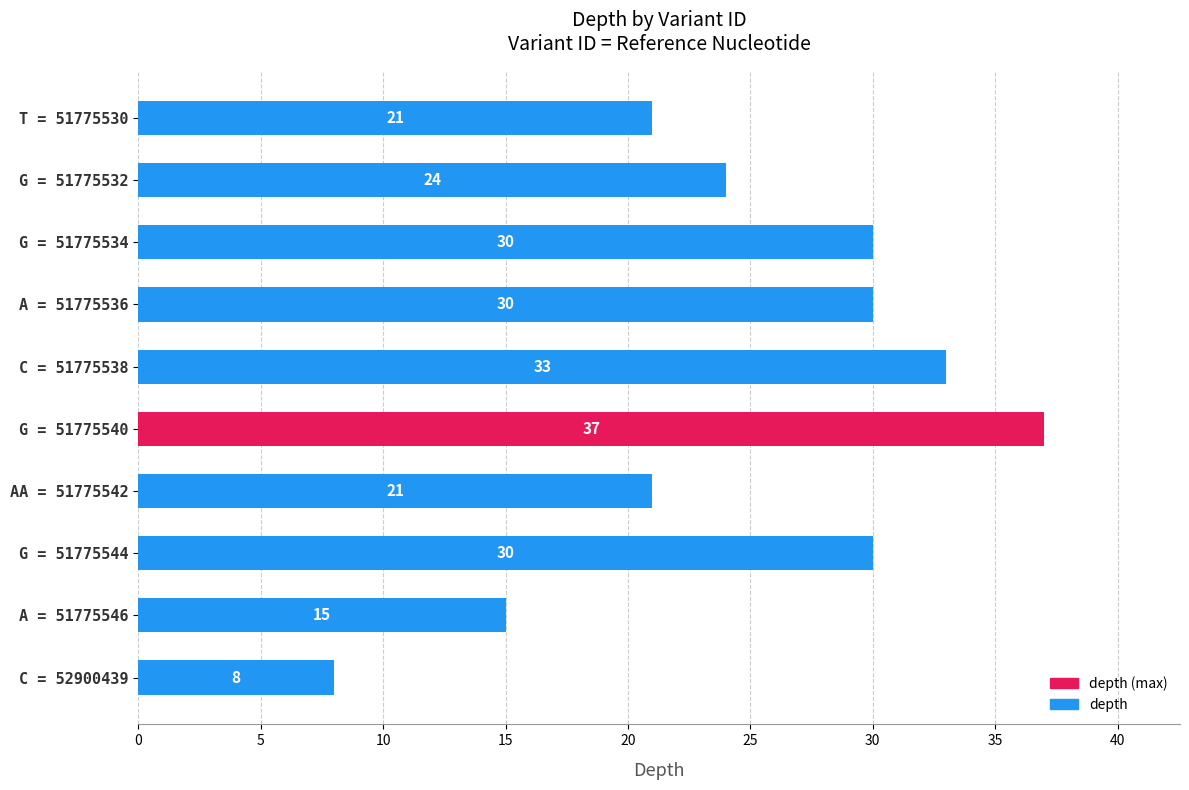

Is it true that the value at G = 51775532 is 41?

False